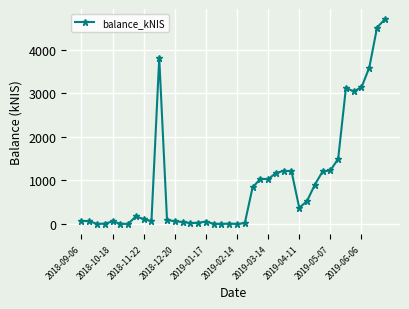

What is the value of the 28th point from the left?

1209.5